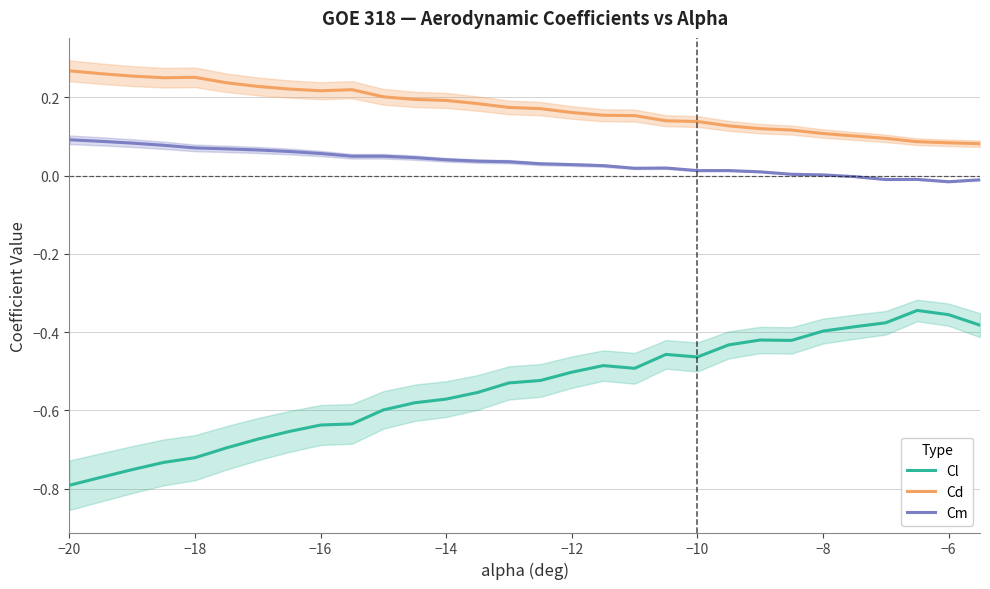

In Cd, how many points are lower than both neighbors (excluding endpoints)?

2